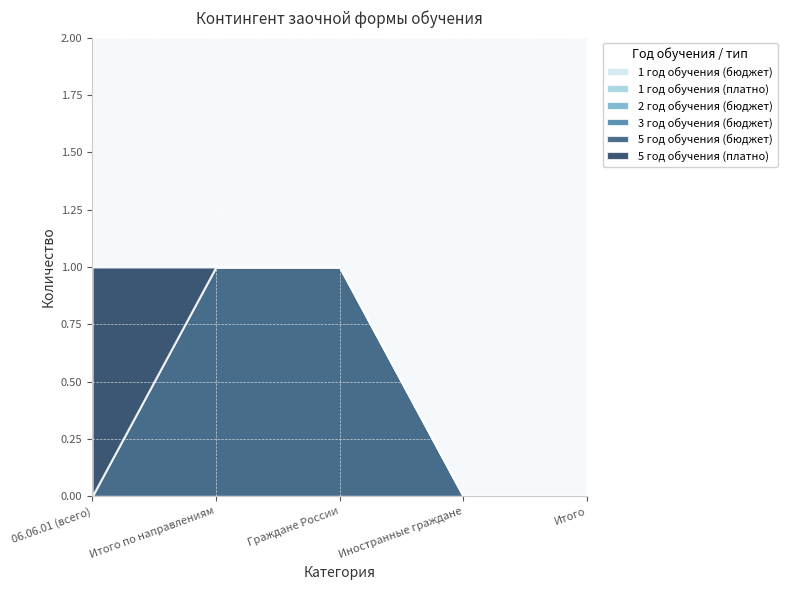

Which label corresponds to the smallest value in the chart?

06.06.01 (всего)